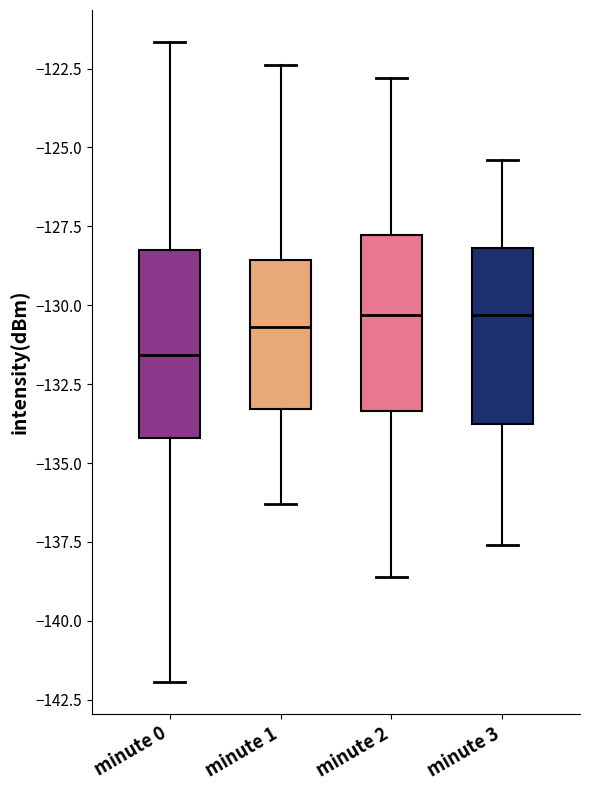

Where does the upper whisker of the box for minute 1 end on the y-axis? The values are not printed on the chart, so give them approximately, as read against the axis.

-122.5